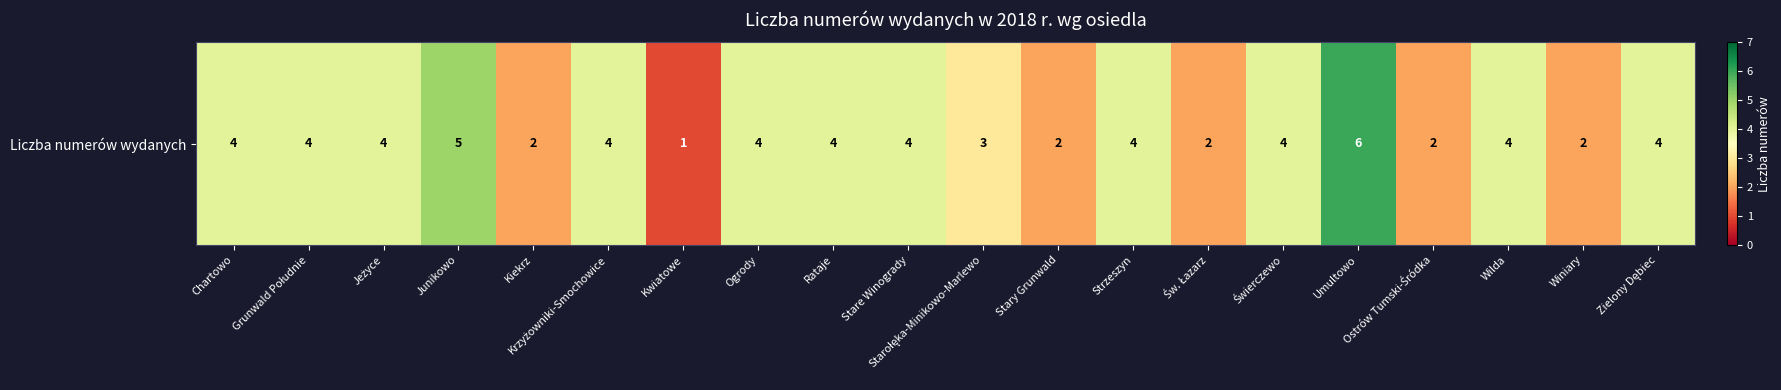

What is the smallest value displayed?

1